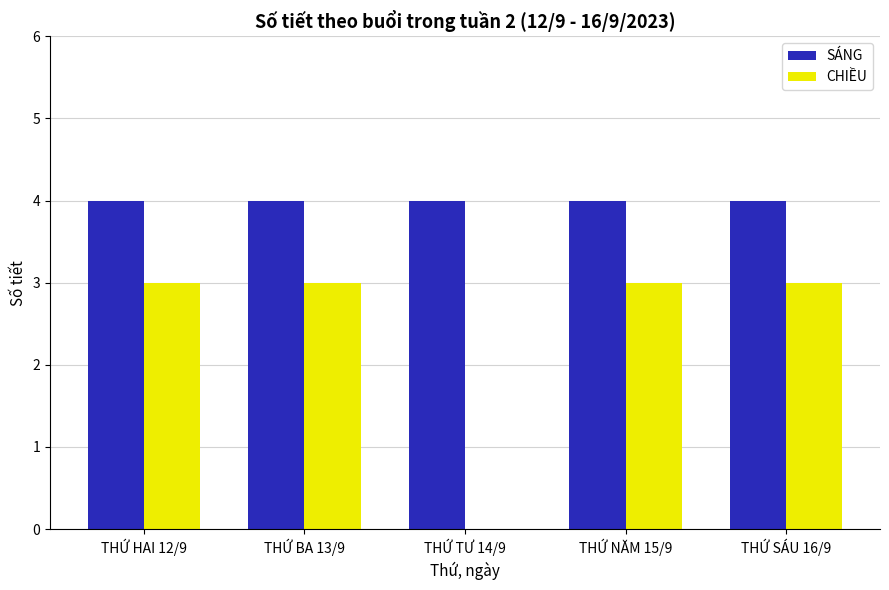

Count the number of data series in this chart.

2